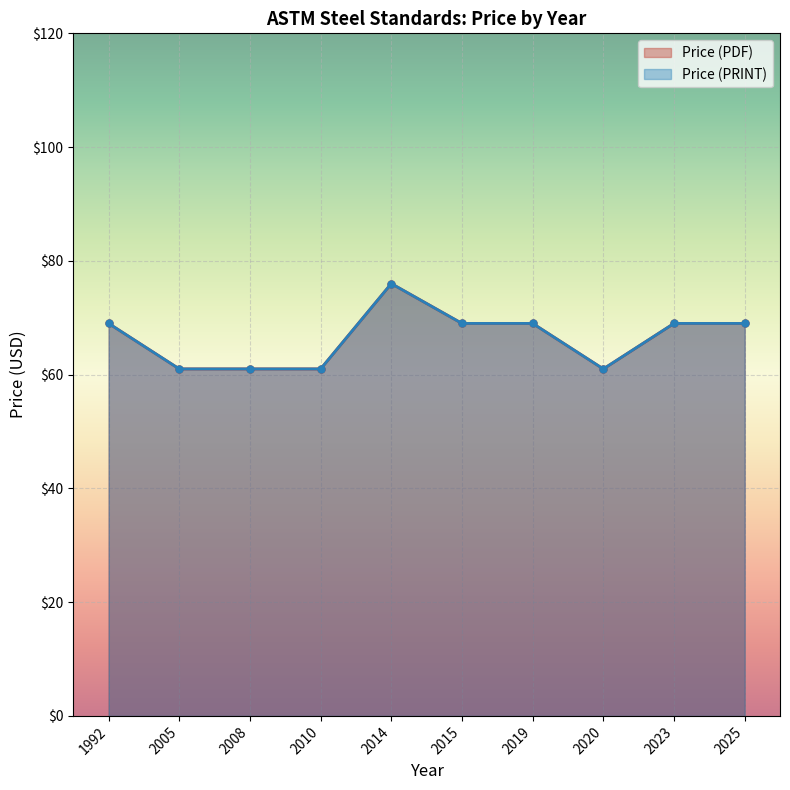

Rank the series at 2014 from highest to lowest value.

Price (PDF), Price (PRINT)